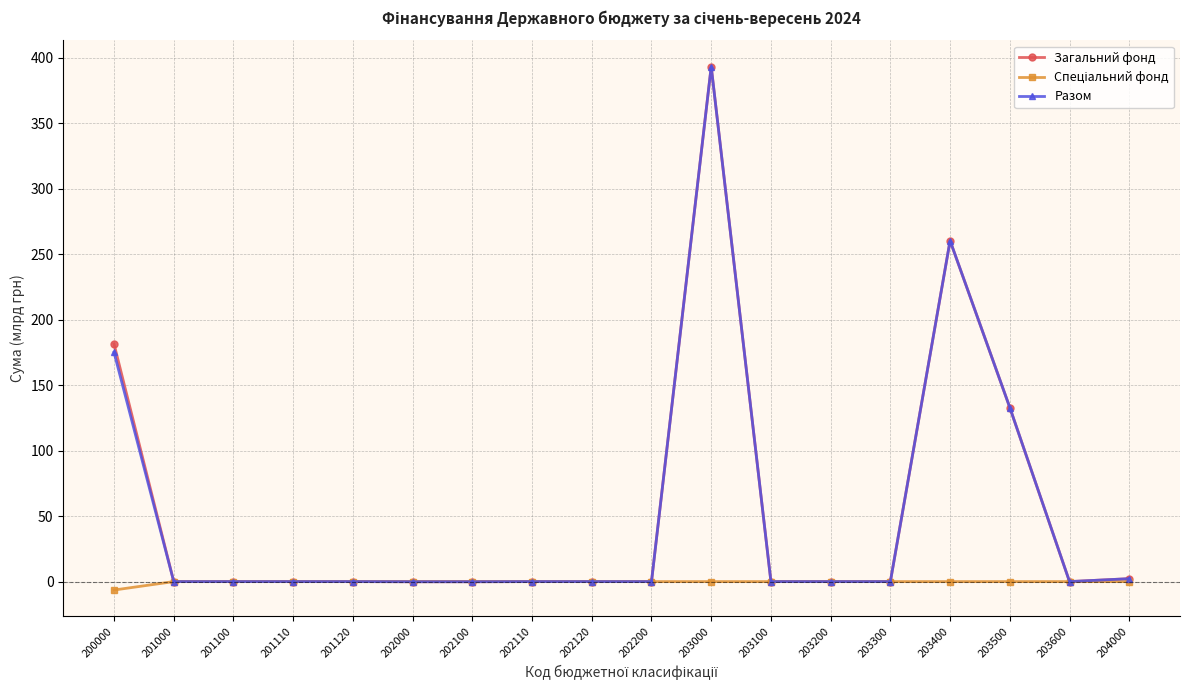

At which category is the sum across all series the highest?

203000